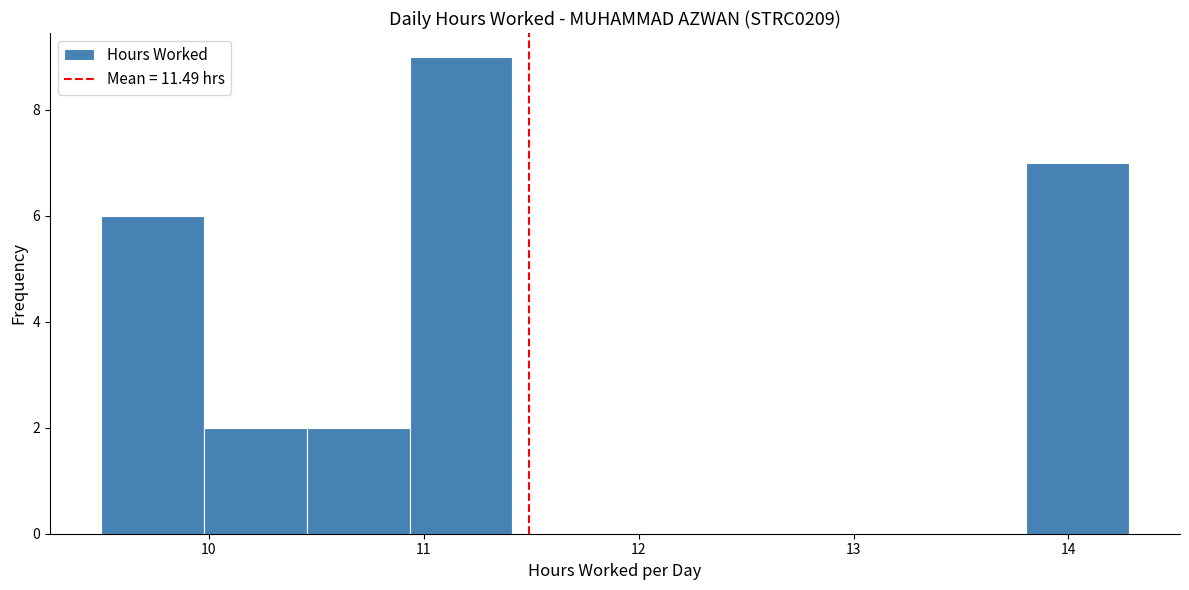

What is the height of the bar covering 10.5 to 10.9 on the x-axis? Neither the bar edges nor the heights are printed on the chart, so give them approximately, as read against the axes.

2